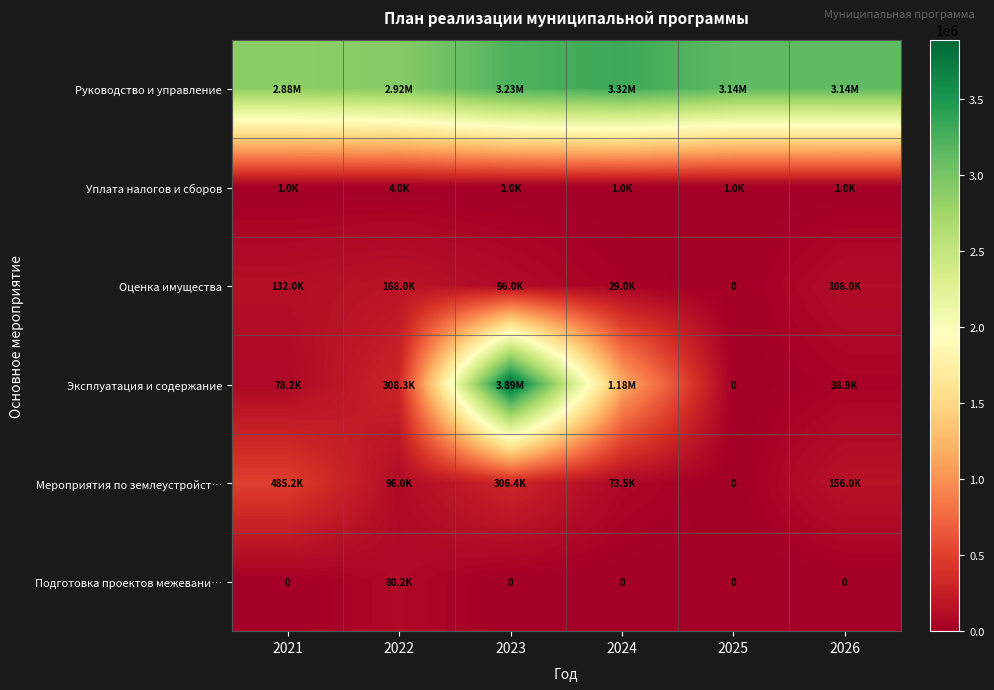

List the series in order of their peak value, lowest first.

Уплата налогов и сборов, Подготовка проектов межевани…, Оценка имущества, Мероприятия по землеустройст…, Руководство и управление, Эксплуатация и содержание